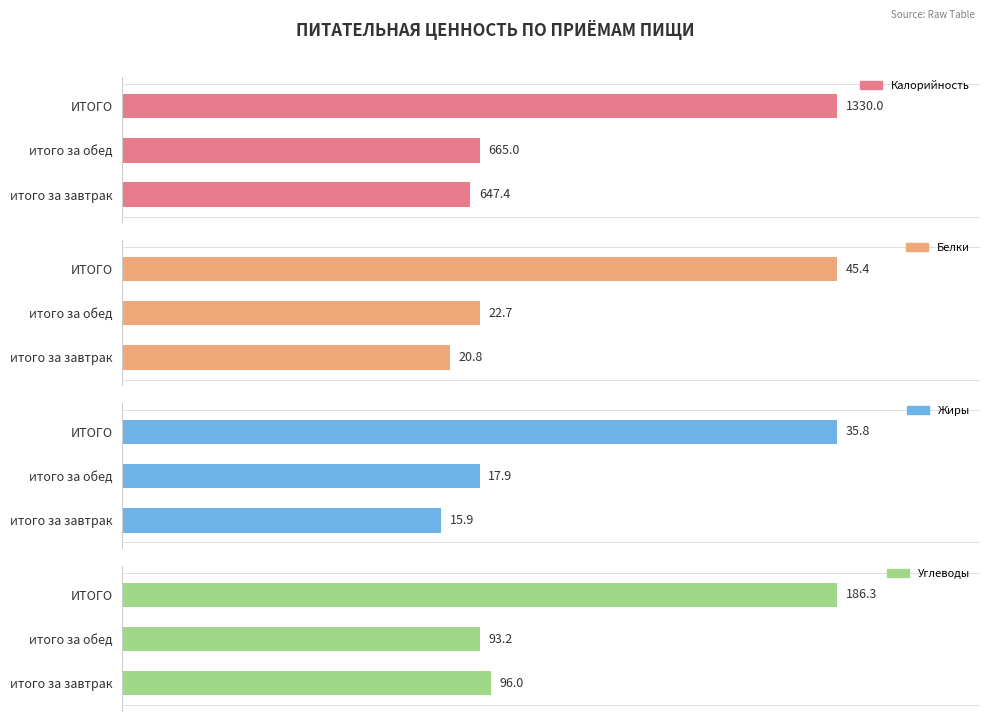

What is the sum of all Жиры values?

69.6